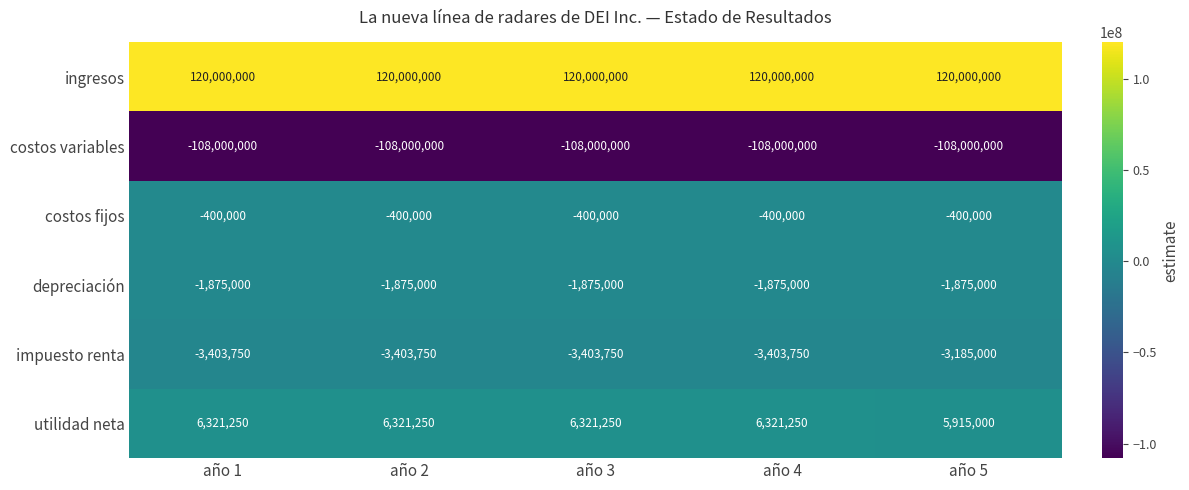

List the series in order of their peak value, lowest first.

costos variables, impuesto renta, depreciación, costos fijos, utilidad neta, ingresos